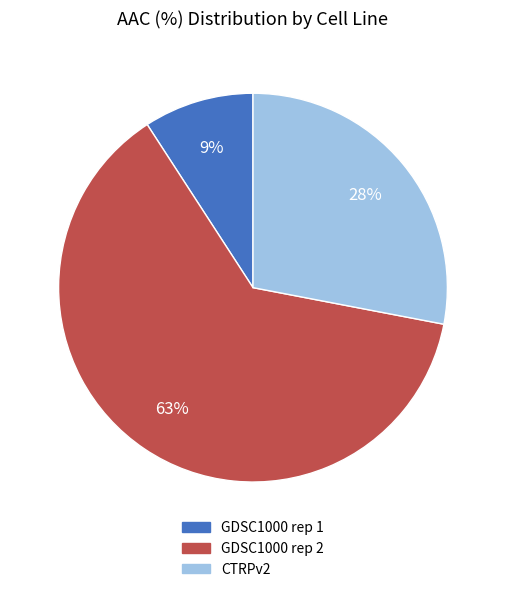

What is the ratio of the value at CTRPv2 to the value at GDSC1000 rep 2?

0.4